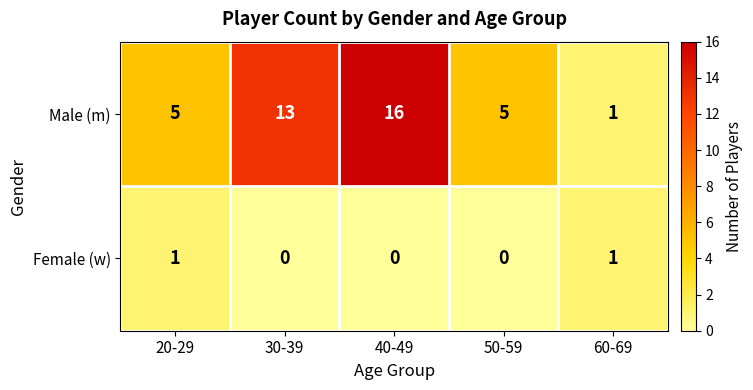

Reading left to right, what are all the values shown in this chart?

Male (m): 20-29=5	30-39=13	40-49=16	50-59=5	60-69=1
Female (w): 20-29=1	30-39=0	40-49=0	50-59=0	60-69=1